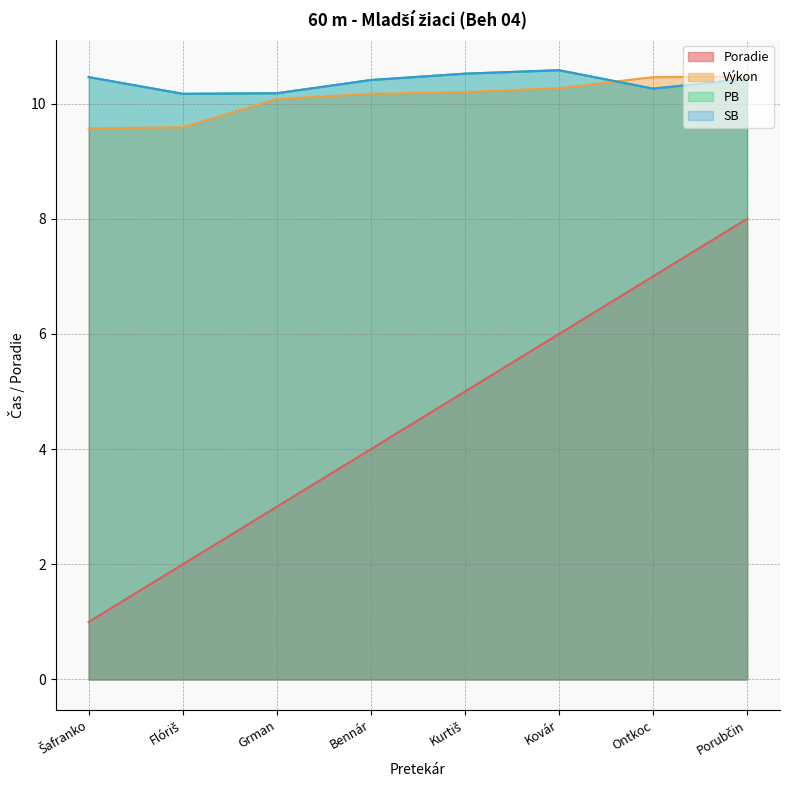

What is the difference between the maximum and minimum values in the PB series?

0.4